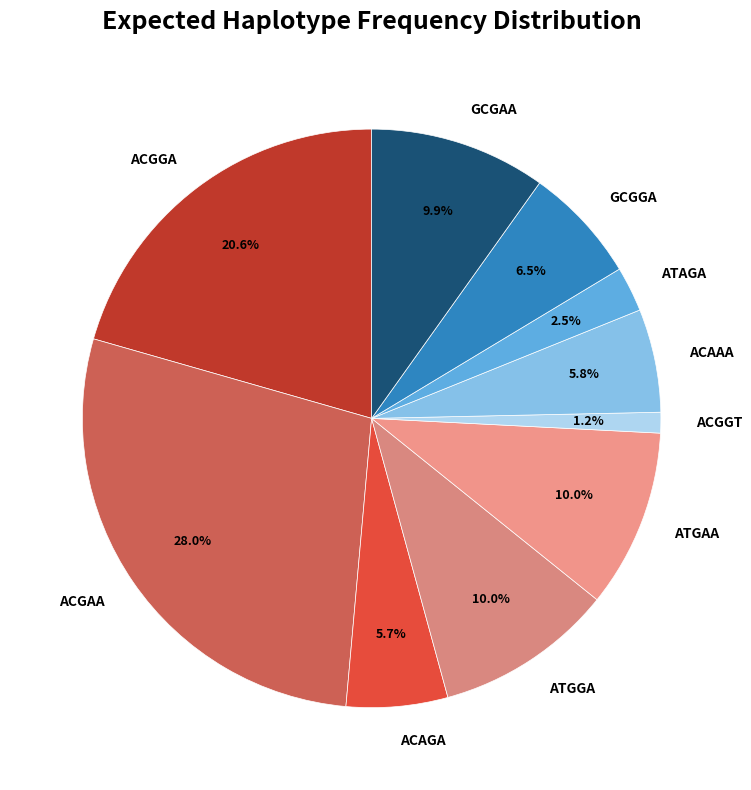

The ACAGA slice represents 1% of the pie. True or false?

False